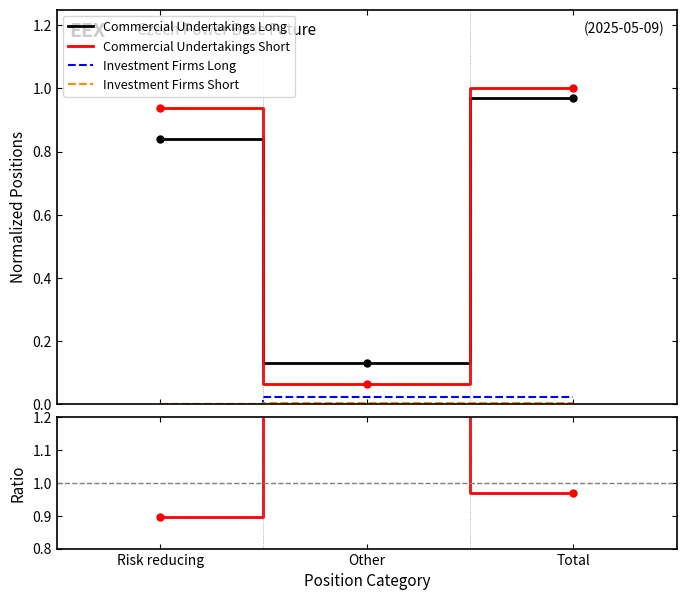

At how many categories does at least one series exceed 1?

1